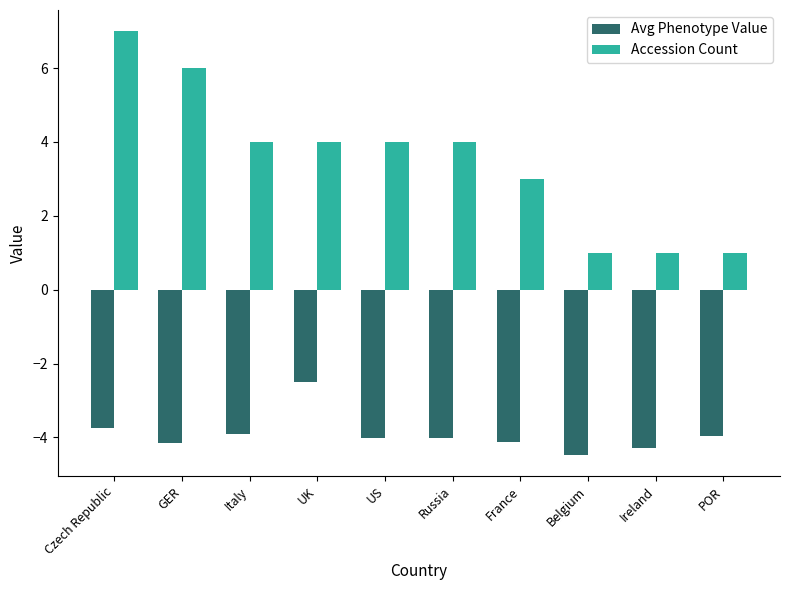

At which category is the sum across all series the highest?

Czech Republic